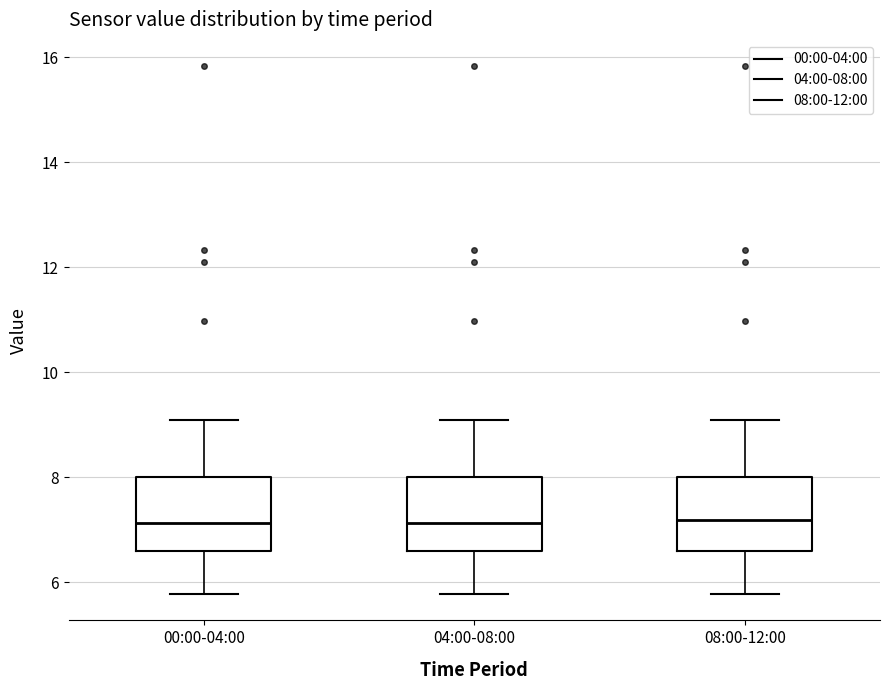

Reading left to right, transcribe this box plot: for each box, give where its median line is, the range the box spans, and where its two whiskers end, as read against the y-axis. The values are not printed on the chart, so give them approximately, as read against the axis.

00:00-04:00: median 7.2, box 6.6 to 8.0, whiskers 5.8 to 9.2
04:00-08:00: median 7.2, box 6.6 to 8.0, whiskers 5.8 to 9.2
08:00-12:00: median 7.2, box 6.6 to 8.0, whiskers 5.8 to 9.2